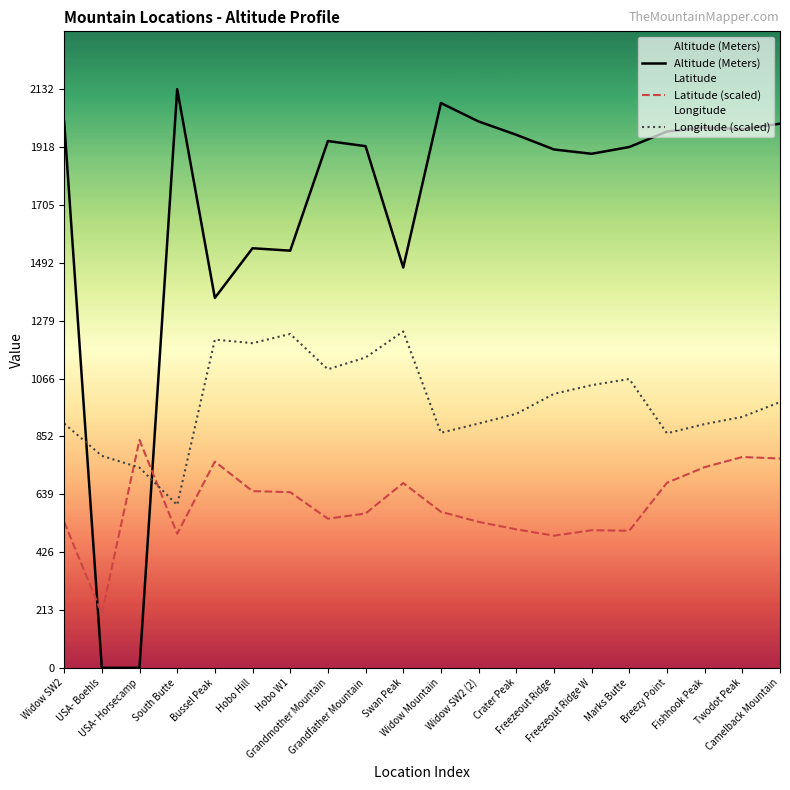

What is the difference between the Altitude (Meters) values at USA- Horsecamp and Widow SW2 (2)?

2013.0